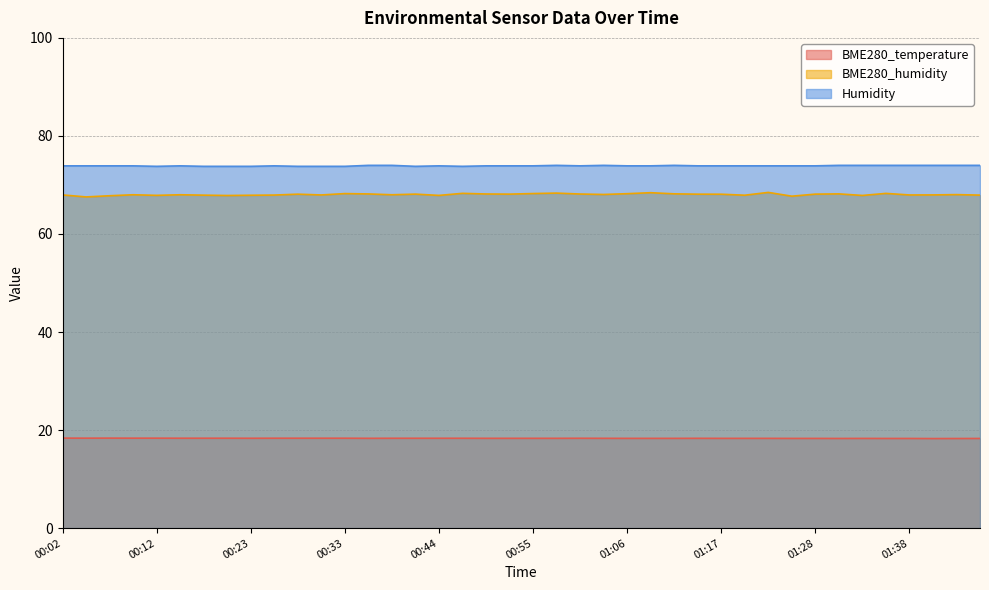

Which category has the highest value in the Humidity series?

00:35